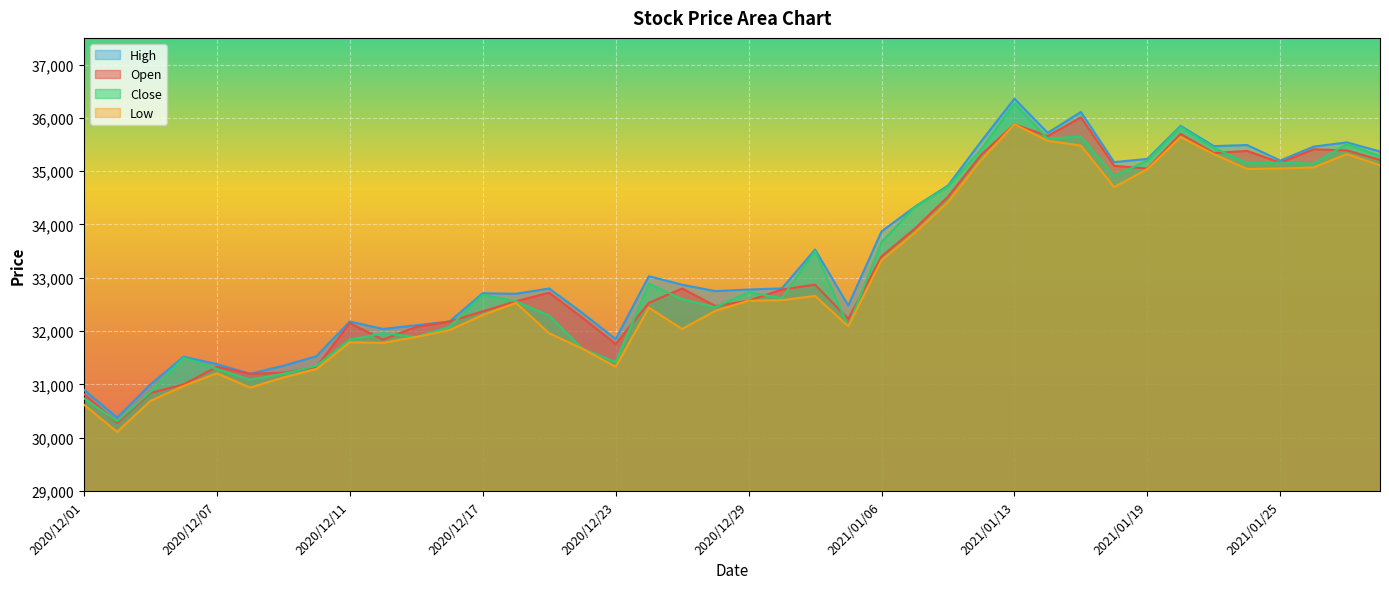

Which series has the largest total across all categories?

High